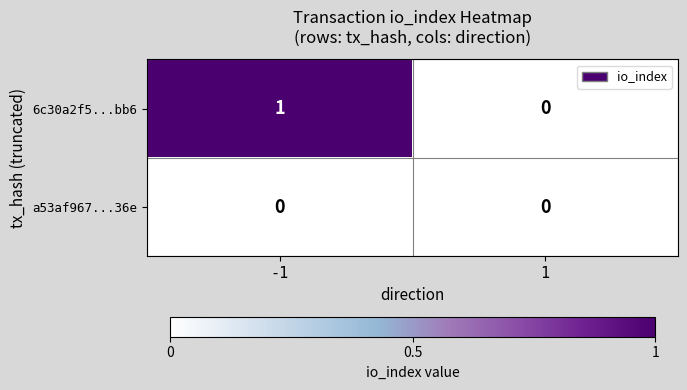

List the series in order of their peak value, lowest first.

a53af967...36e, 6c30a2f5...bb6